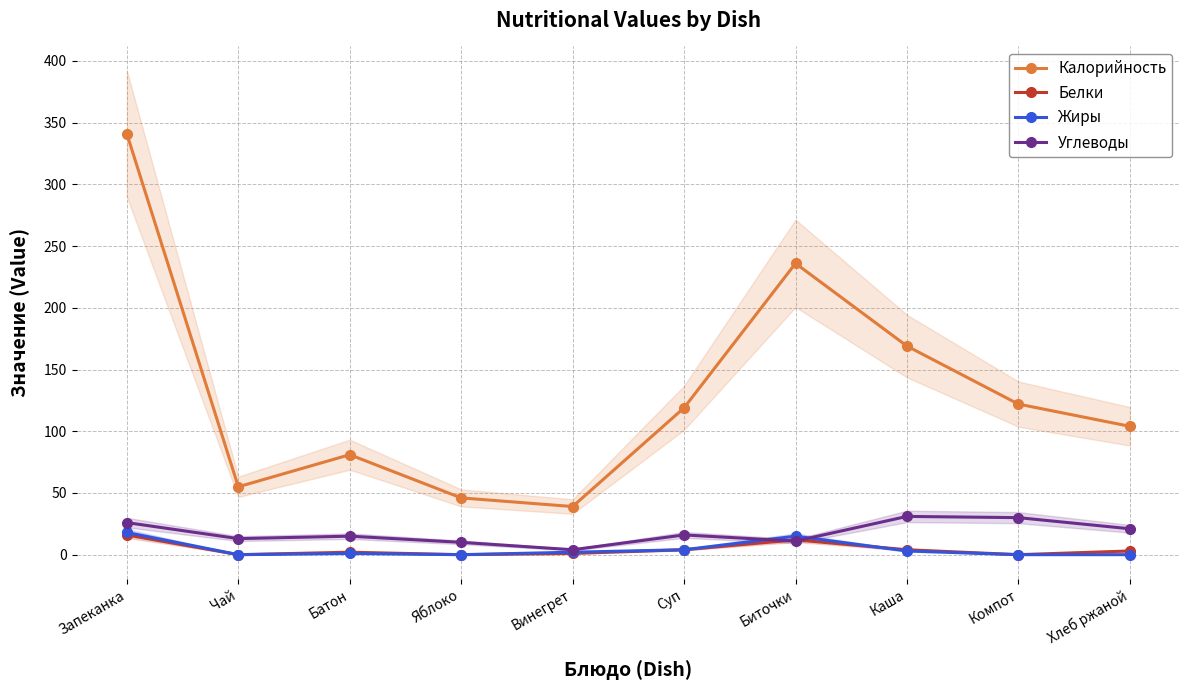

Is it true that Белки equals 5 at Суп?

False